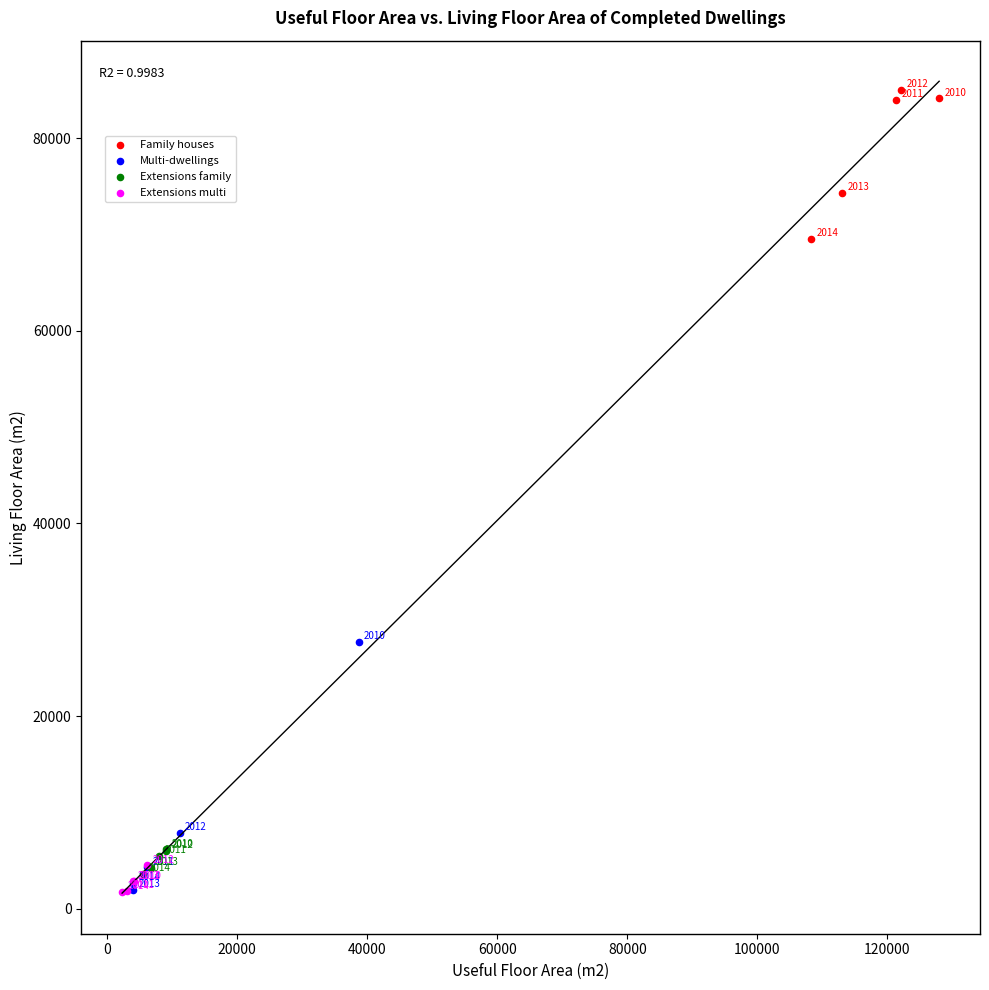

Which series has the widest spread of Y values?

Multi-dwellings